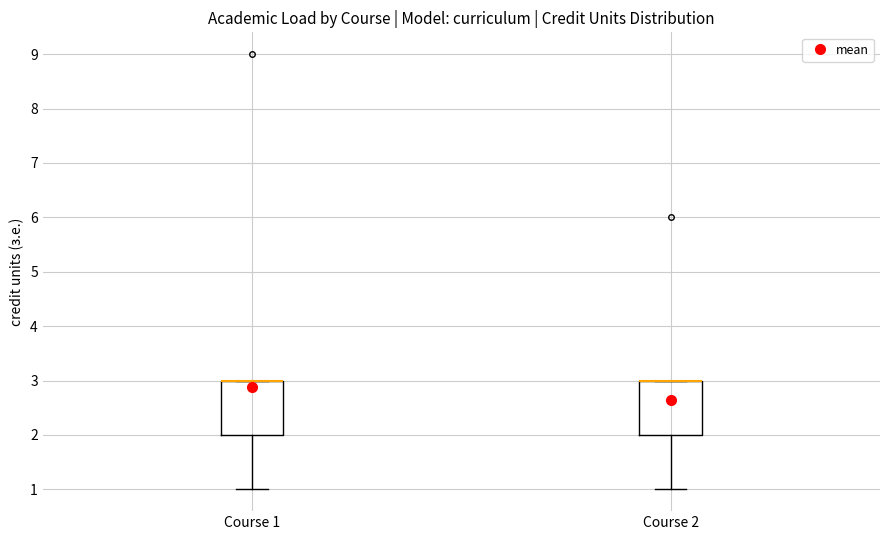

Reading left to right, read every box against the y-axis: the position of its median line, the range the box covers, and the ends of its whiskers. The values are not printed on the chart, so give them approximately, as read against the axis.

Course 1: median 3 (drawn on the box's upper edge), box 2 to 3, whiskers 1 to 3
Course 2: median 3 (drawn on the box's upper edge), box 2 to 3, whiskers 1 to 3